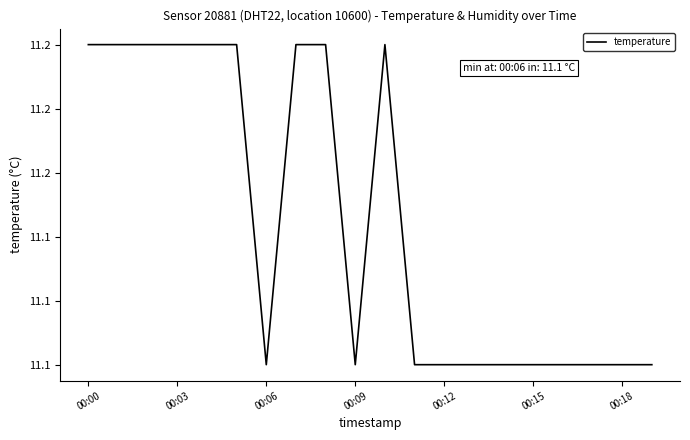

How many interior local valleys (lower than both neighbors) does the data have?

2